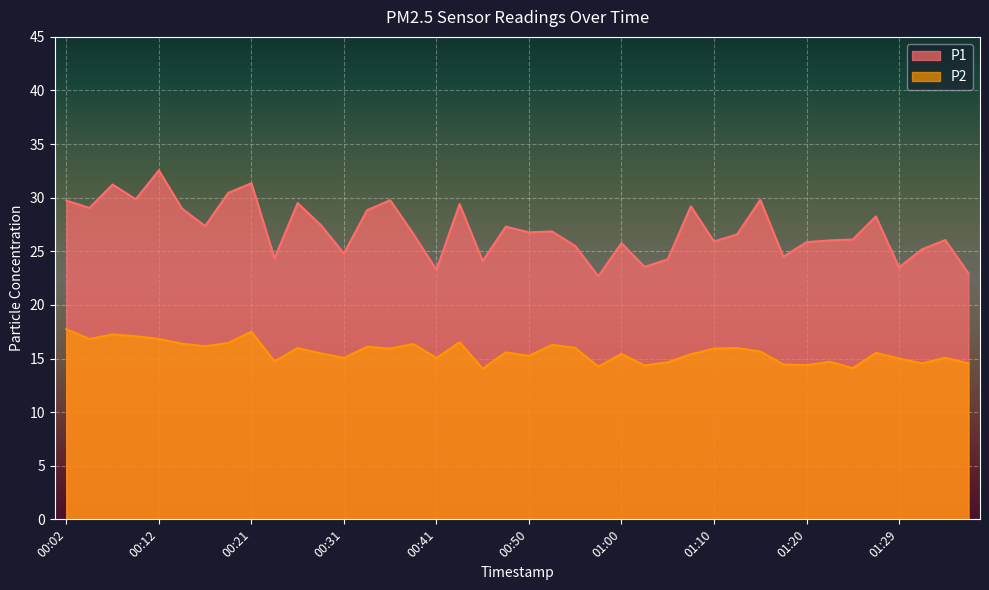

At which label does P1 first exceed 26?

00:02